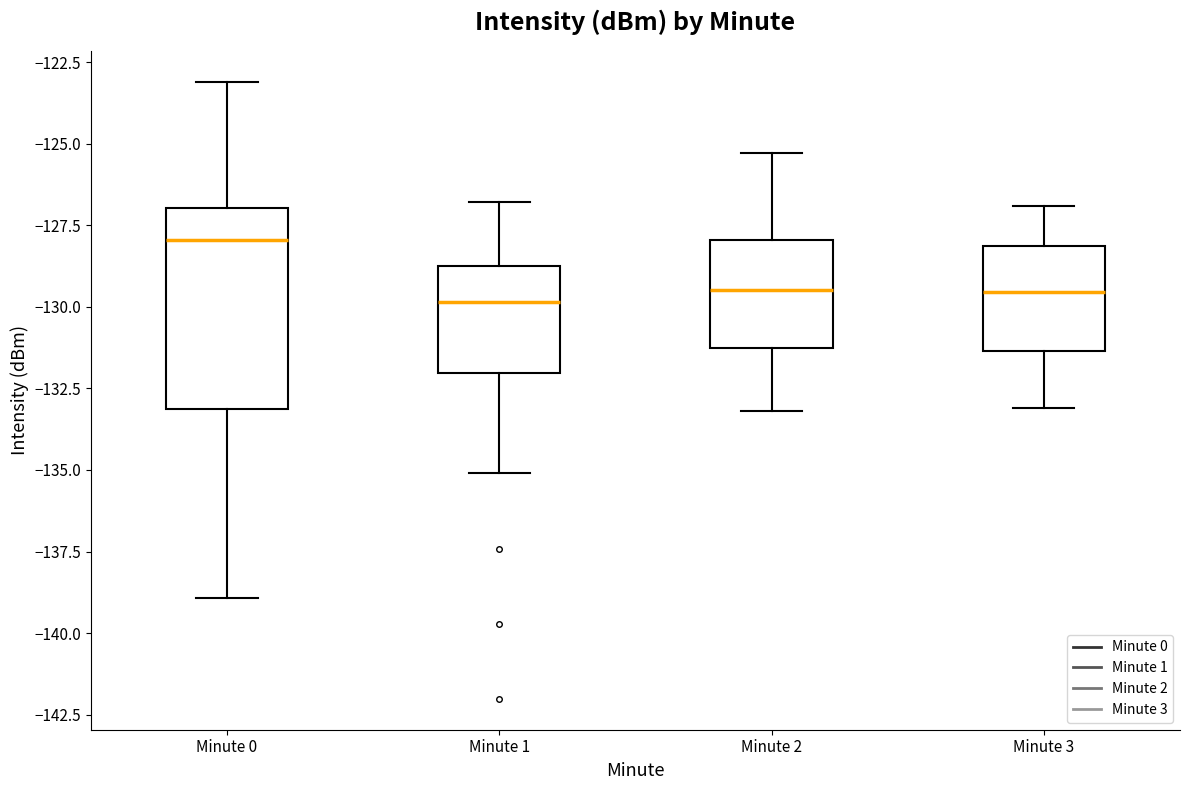

Reading left to right, transcribe this box plot: for each box, give where its median line is, the range the box spans, and where its two whiskers end, as read against the y-axis. The values are not printed on the chart, so give them approximately, as read against the axis.

Minute 0: median -128.0, box -133.0 to -127.0, whiskers -139.0 to -123.0
Minute 1: median -130.0, box -132.0 to -128.5, whiskers -135.0 to -127.0
Minute 2: median -129.5, box -131.0 to -128.0, whiskers -133.0 to -125.5
Minute 3: median -129.5, box -131.5 to -128.0, whiskers -133.0 to -127.0